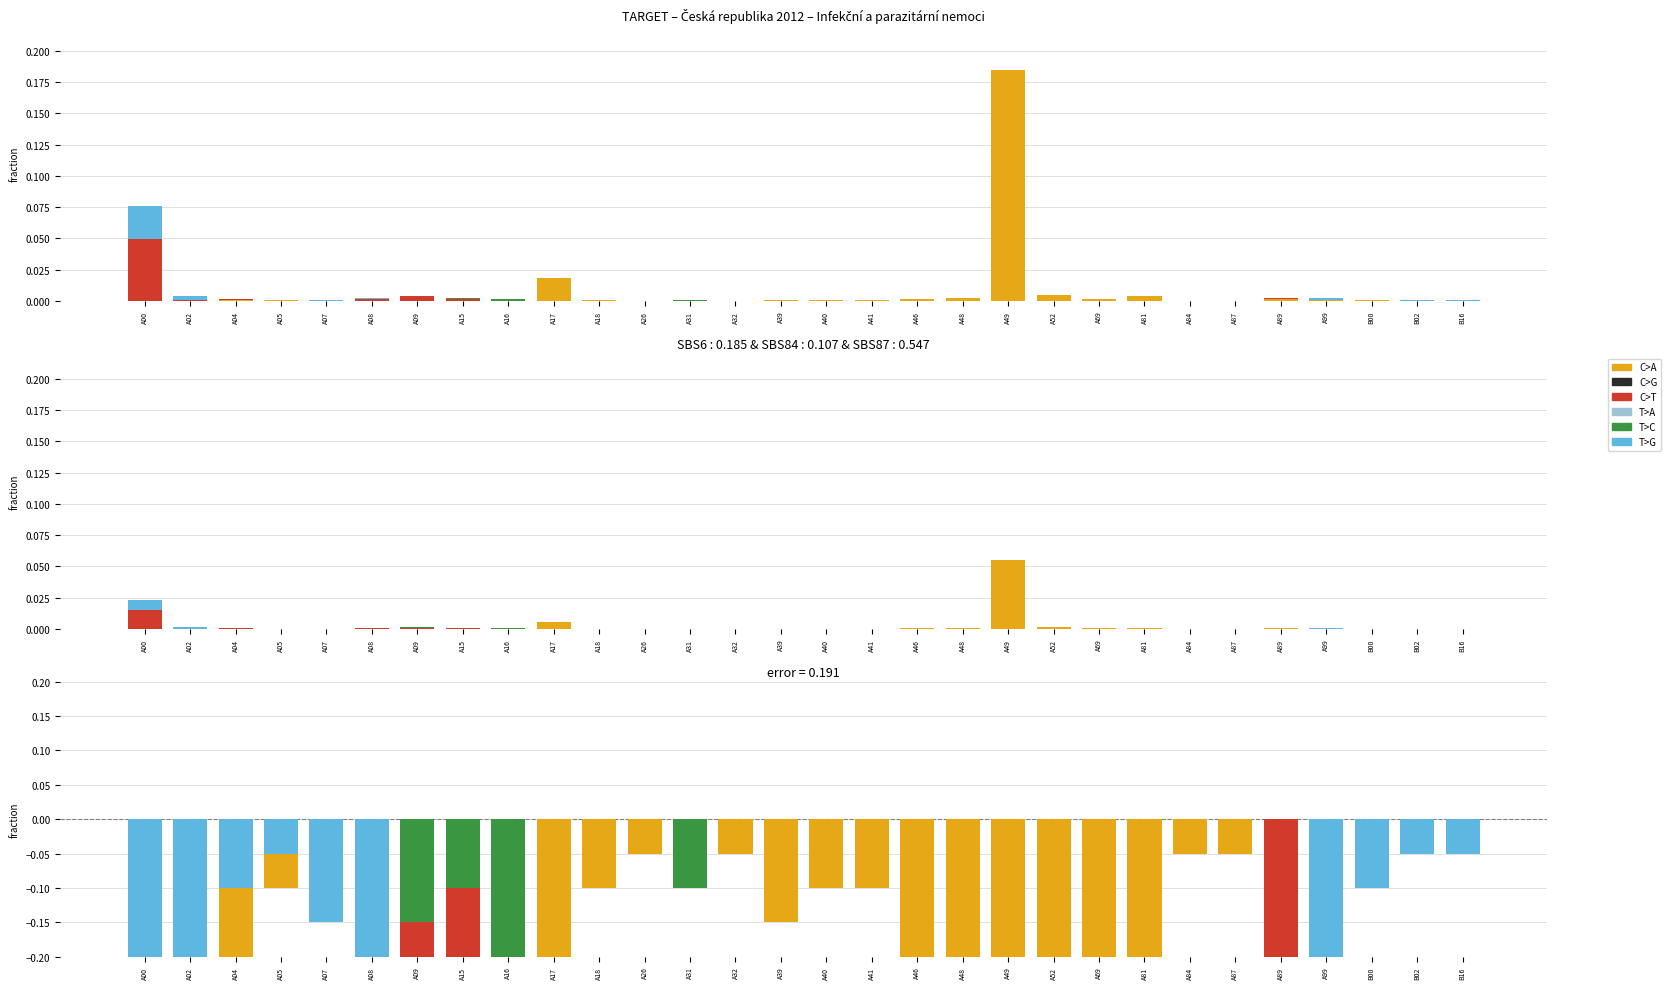

At A00, list the series in order from smallest to largest.

T>C, C>A, T>G, C>T